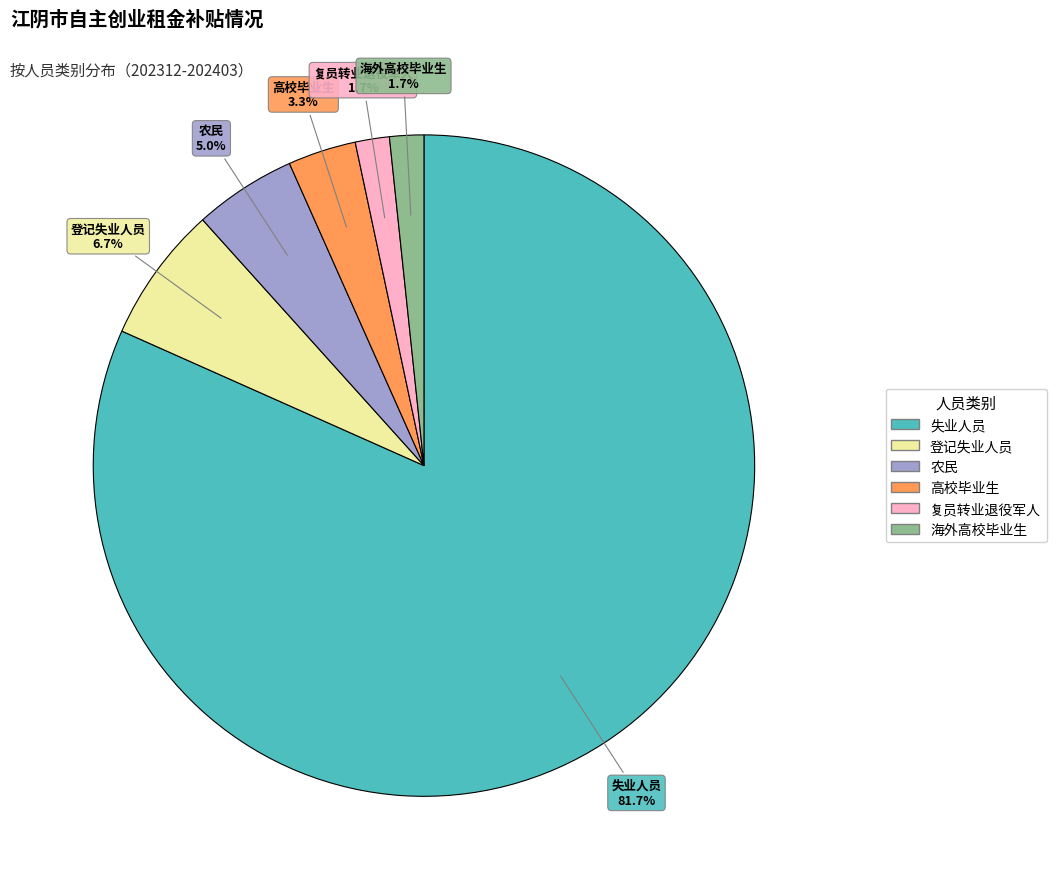

To the nearest percent, what is the difference between the 海外高校毕业生 and 农民 slice percentages?

3%